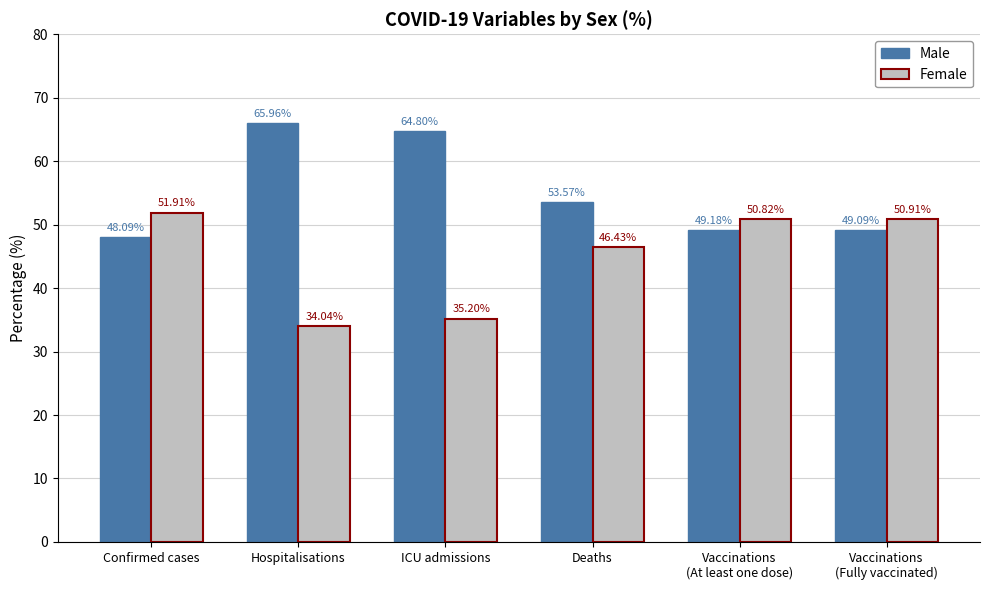

What is the sum of the Male values at Vaccinations
(Fully vaccinated) and Vaccinations
(At least one dose)?

98.3